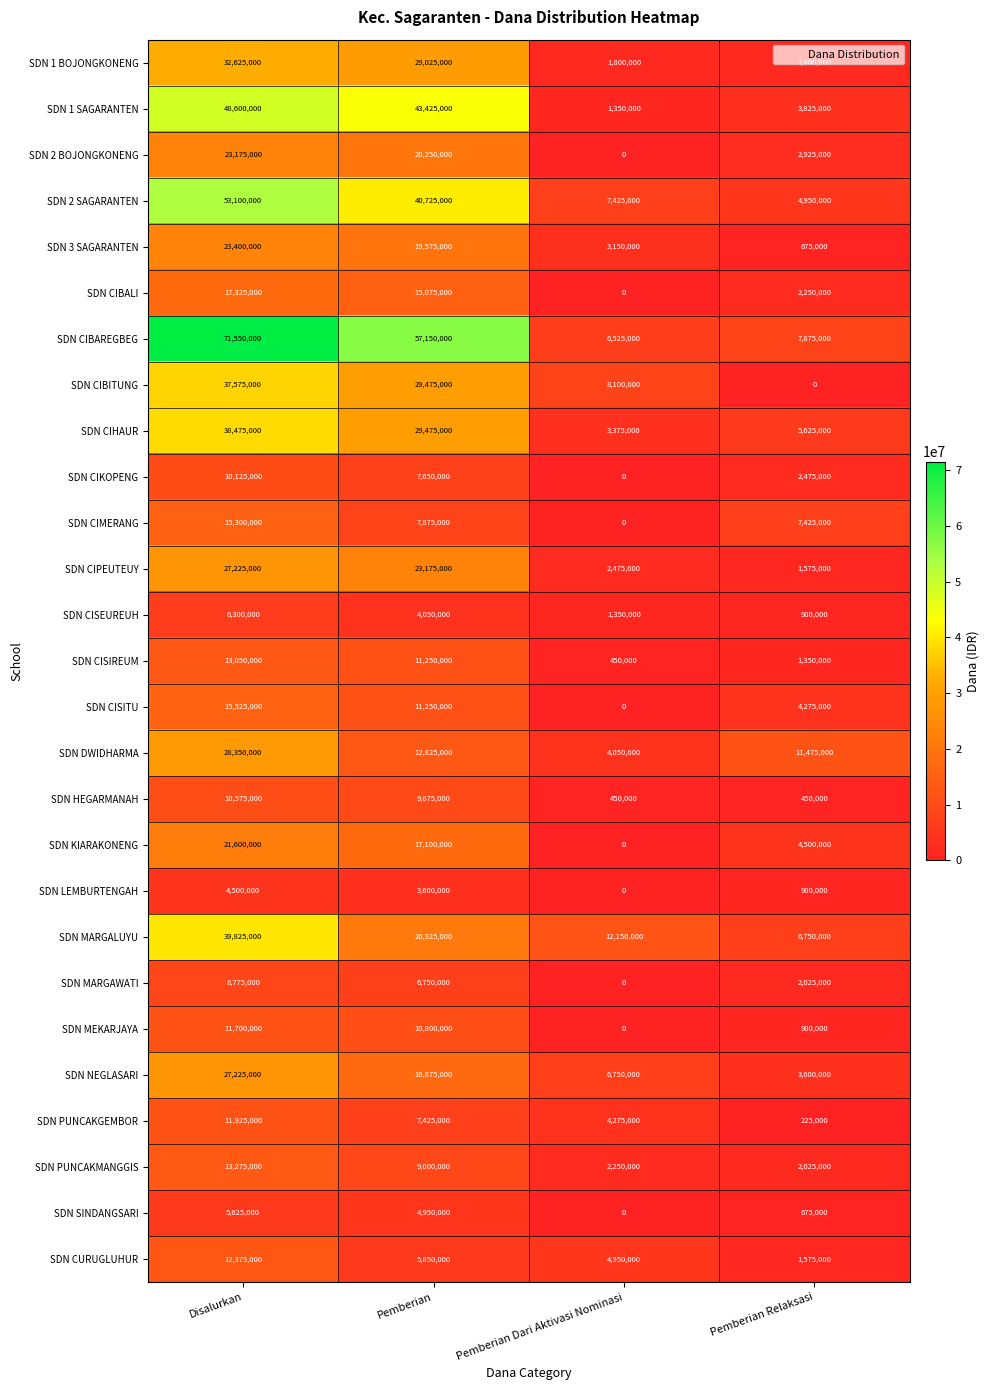

What is the total value across all series at Pemberian?

475200000